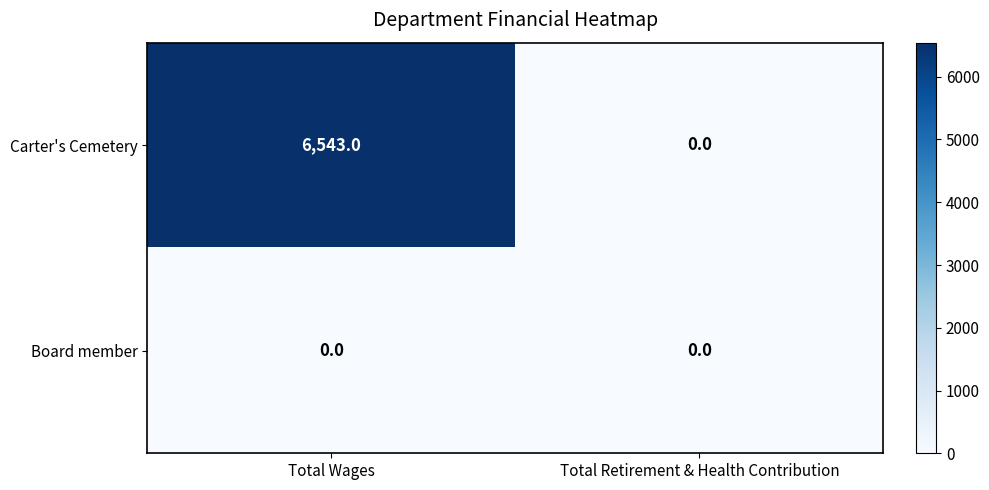

What is the sum of the Carter's Cemetery values at Total Retirement & Health Contribution and Total Wages?

6543